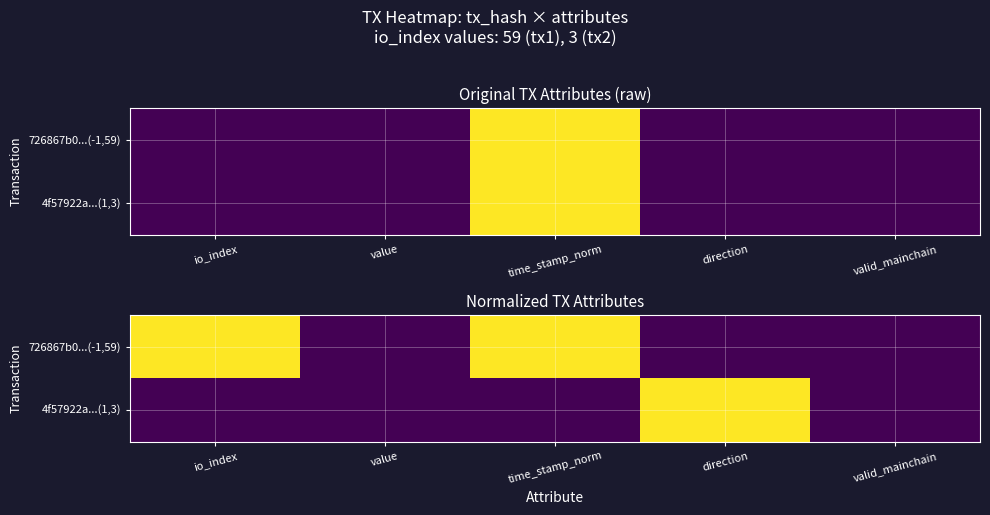

Is the value of 4f57922a...(1,3) at value greater than the value of 726867b0...(-1,59) at time_stamp_norm?

No